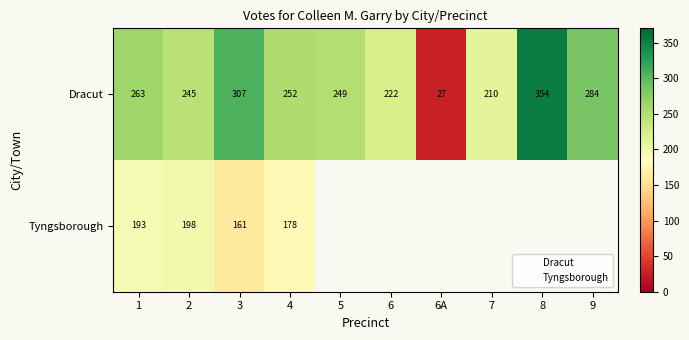

Reading left to right, what are all the values shown in this chart?

1: 0=263	1=193
2: 0=245	1=198
3: 0=307	1=161
4: 0=252	1=178
5: 0=249	1=0
6: 0=222	1=0
6A: 0=27	1=0
7: 0=210	1=0
8: 0=354	1=0
9: 0=284	1=0